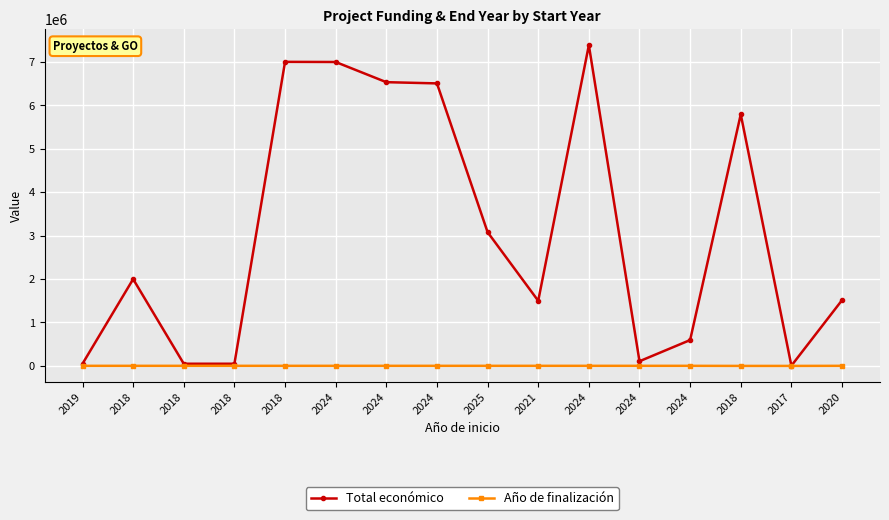

The Total económico series shows 5792221 at 2018. True or false?

True